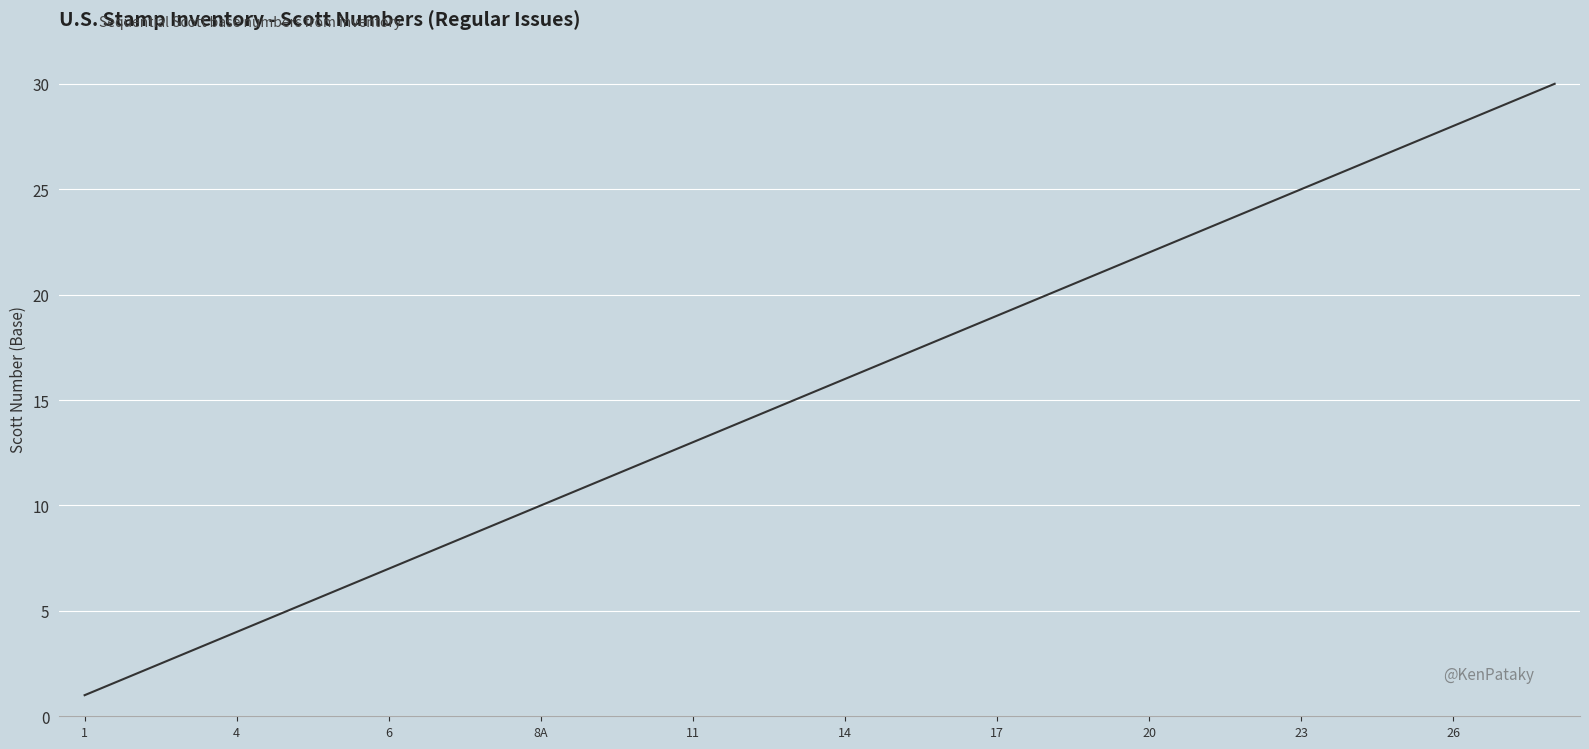

What is the greatest value displayed?

30